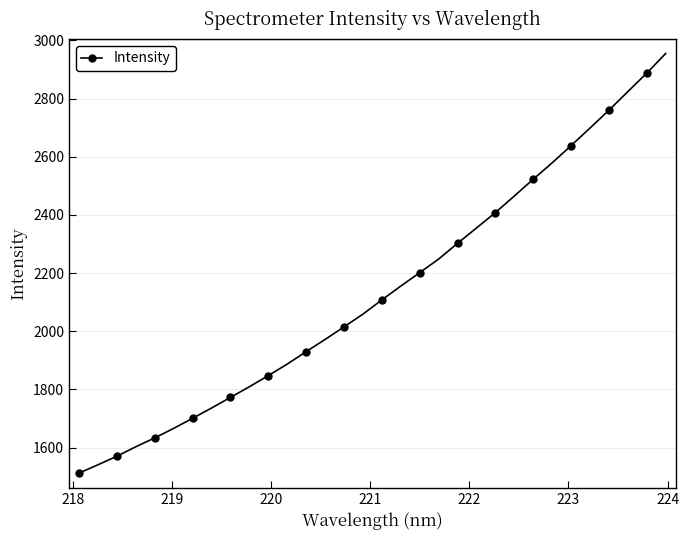

What is the maximum value shown in the chart?

2954.8